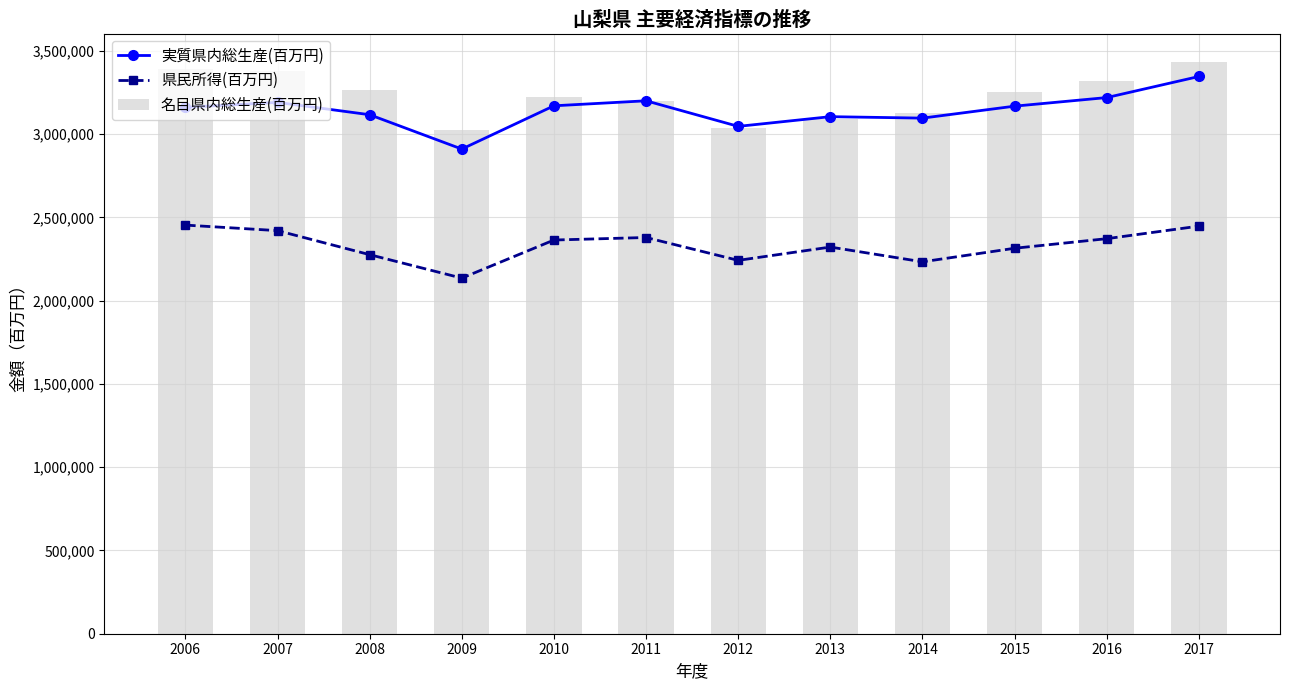

What is the total value across all series at 2006?

9007393